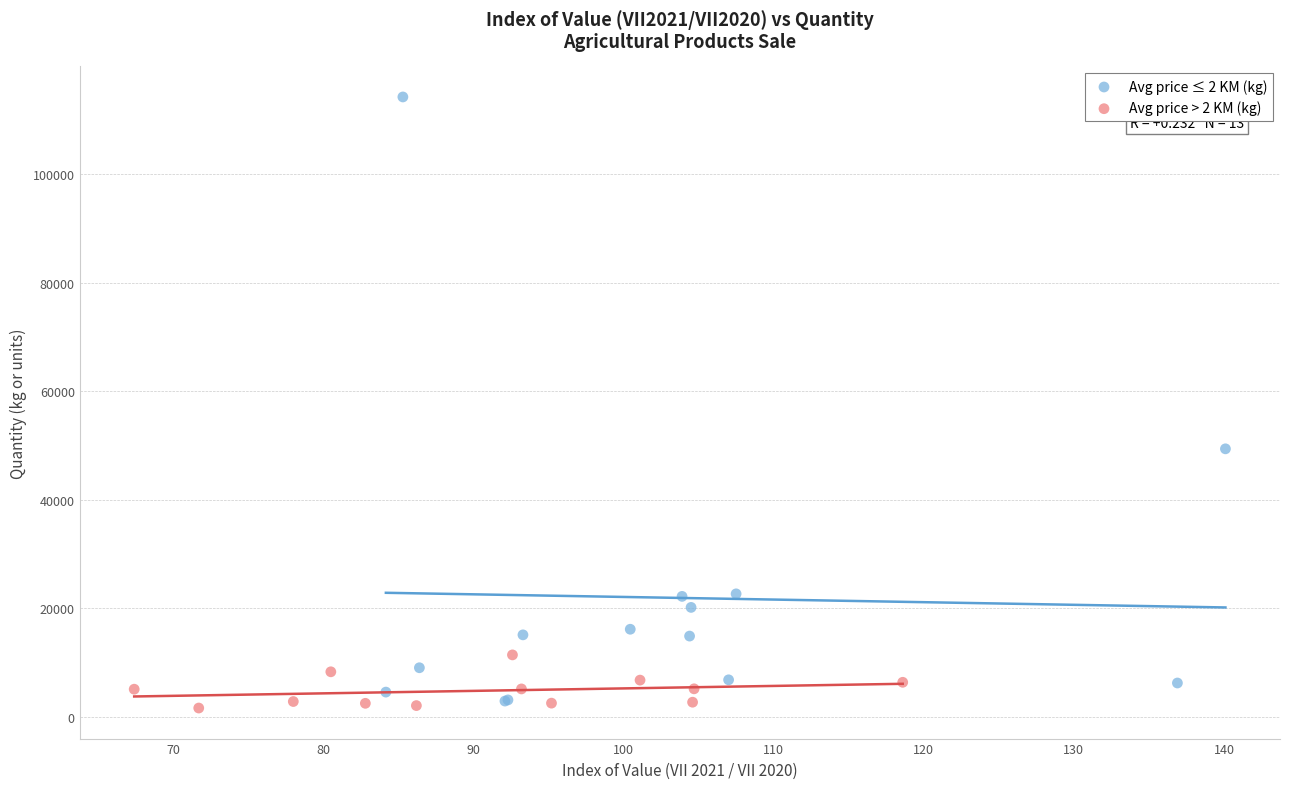

Which series has the largest Y range (max minus min)?

Avg price ≤ 2 KM (kg)